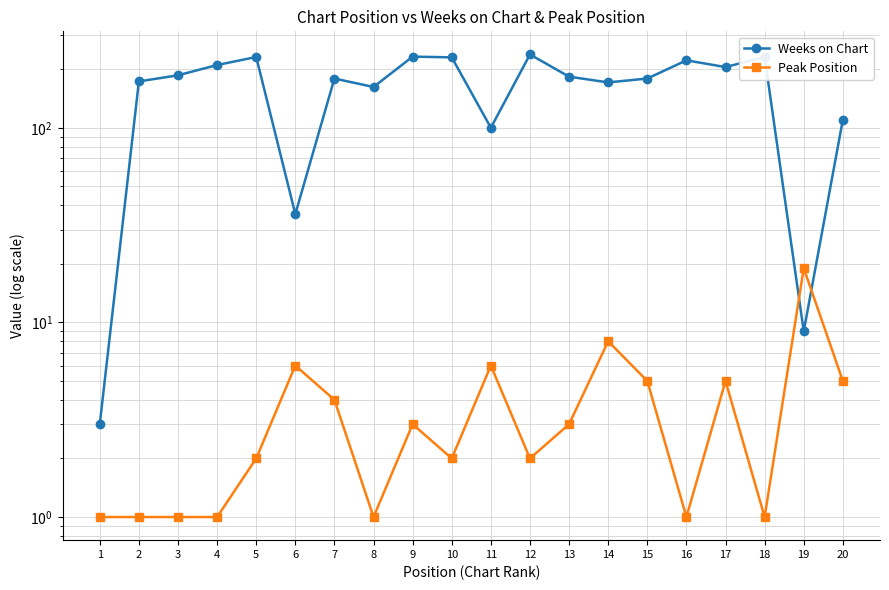

What is the greatest value displayed?

238